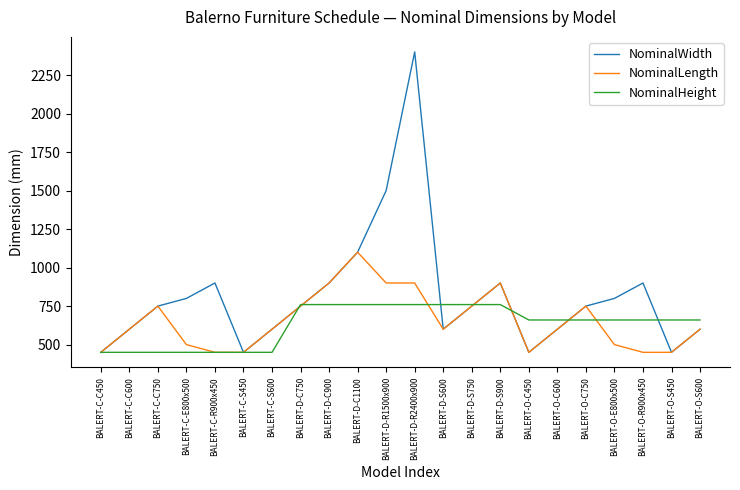

The NominalWidth series shows 900 at BALERT-D-C900. True or false?

True